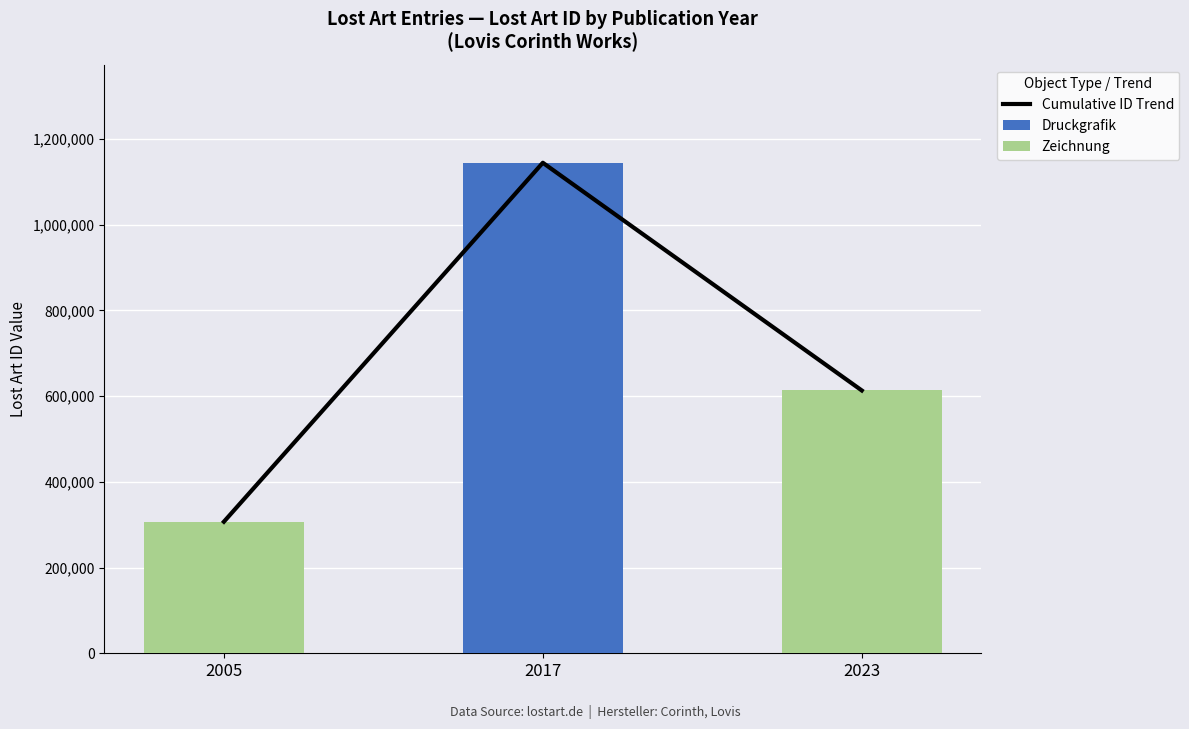

What is the difference between the second highest and minimum values in the Cumulative ID Trend series?

306361